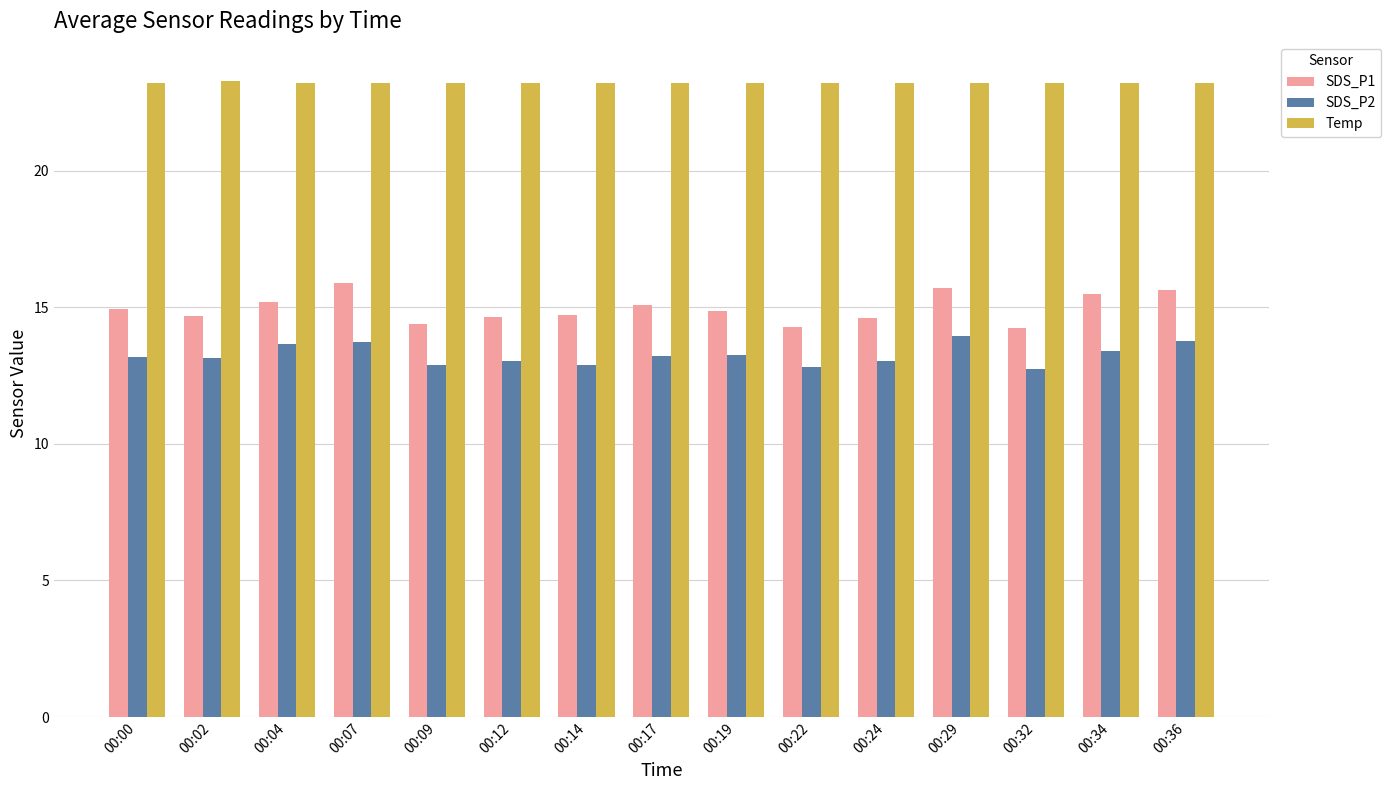

What is the approximate value of Temp at 00:19?

23.2